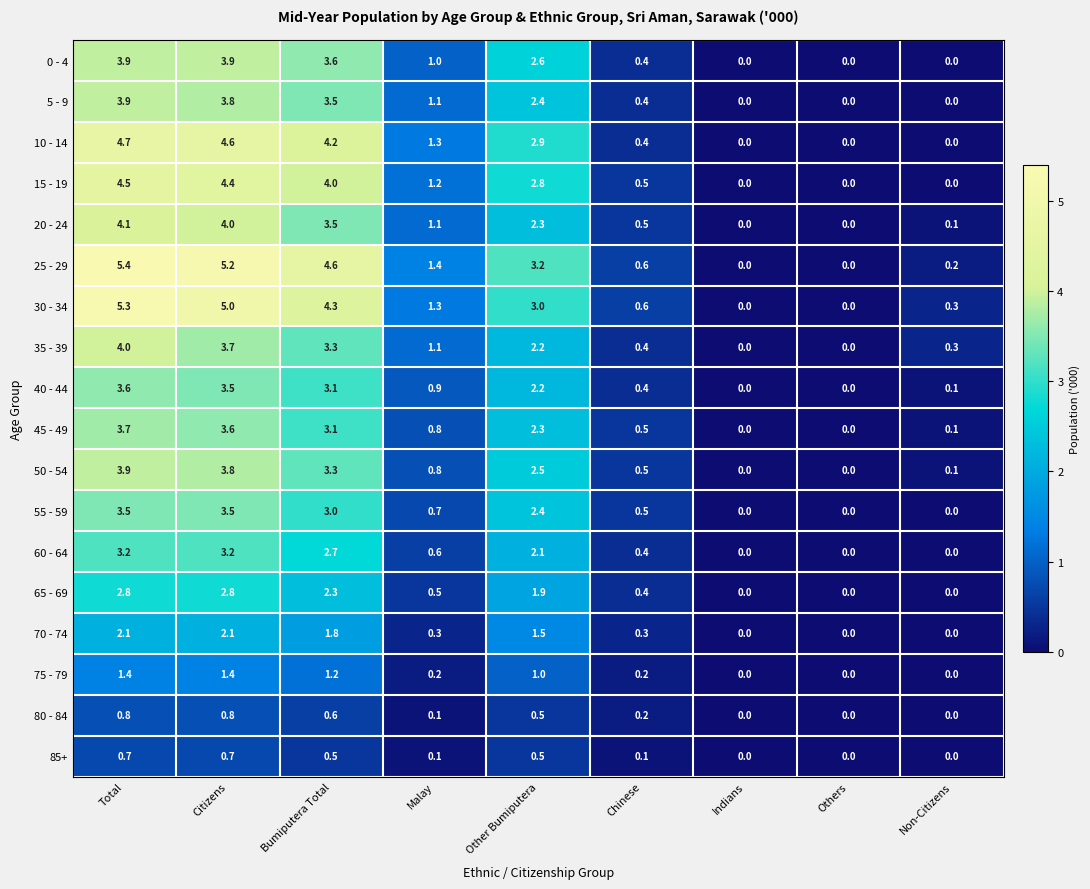

Count the 85+ values in the range 0 to 1.

9